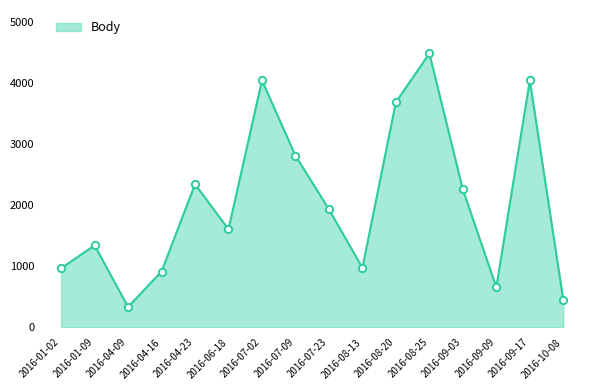

Between 2016-04-23 and 2016-09-03, which is larger?

2016-04-23